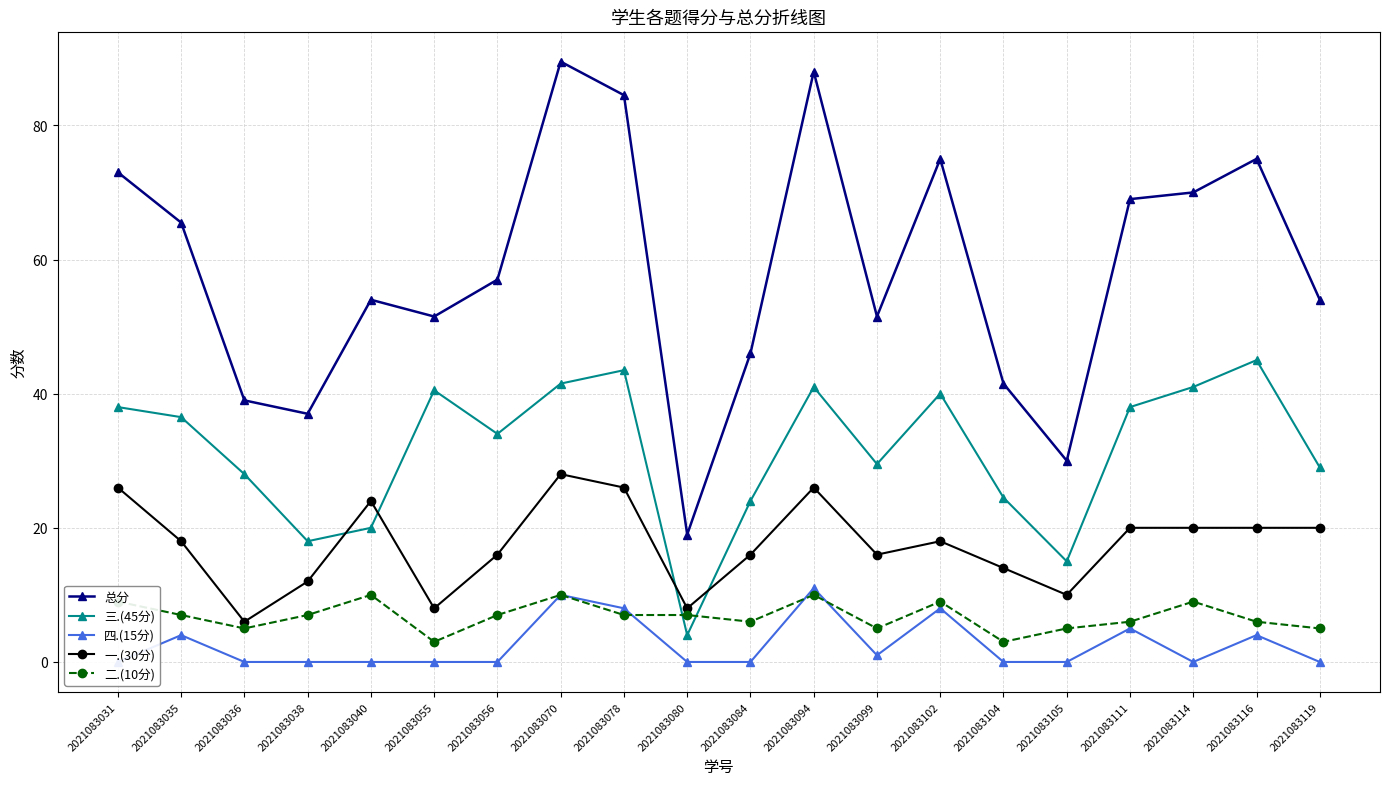

What is the spread (max minus min) of values at 2021083040?

54.0